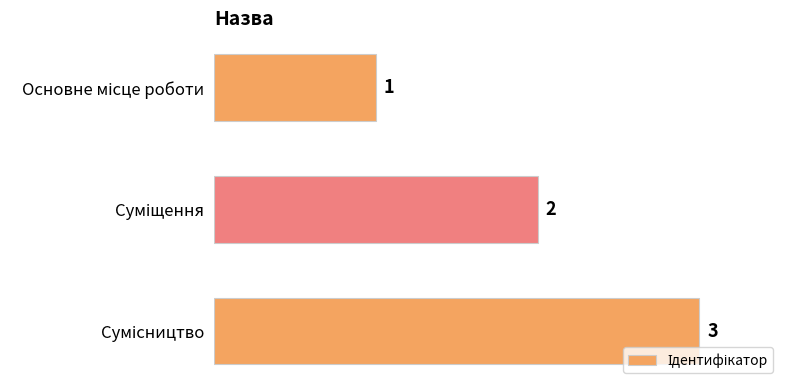

How many bars are there in total?

3